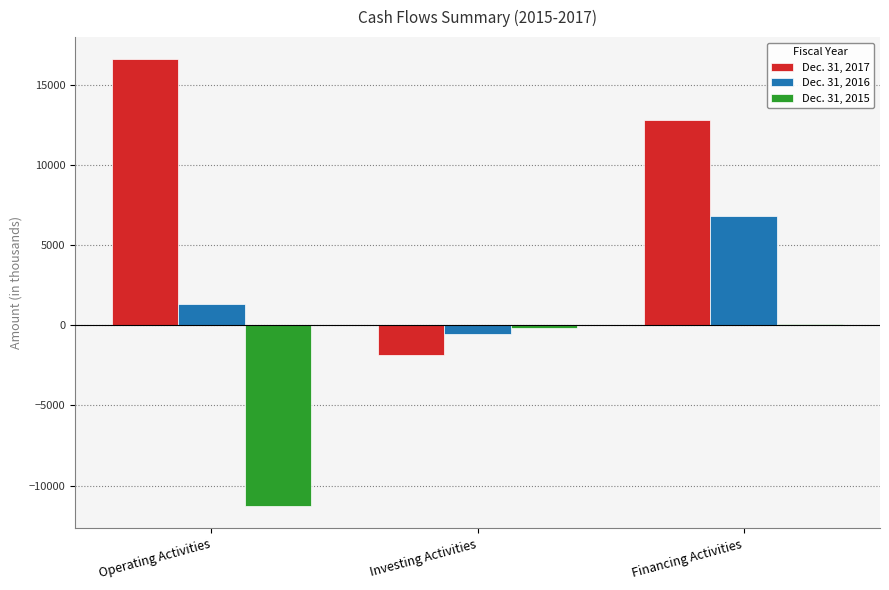

Which series has the largest total across all categories?

Dec. 31, 2017